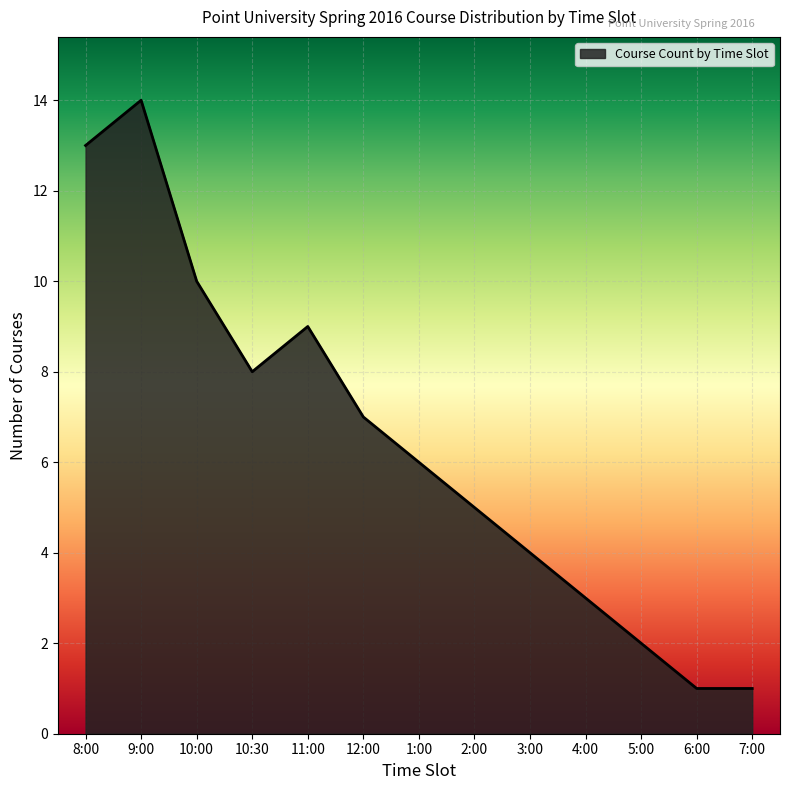

What is the greatest value displayed?

14